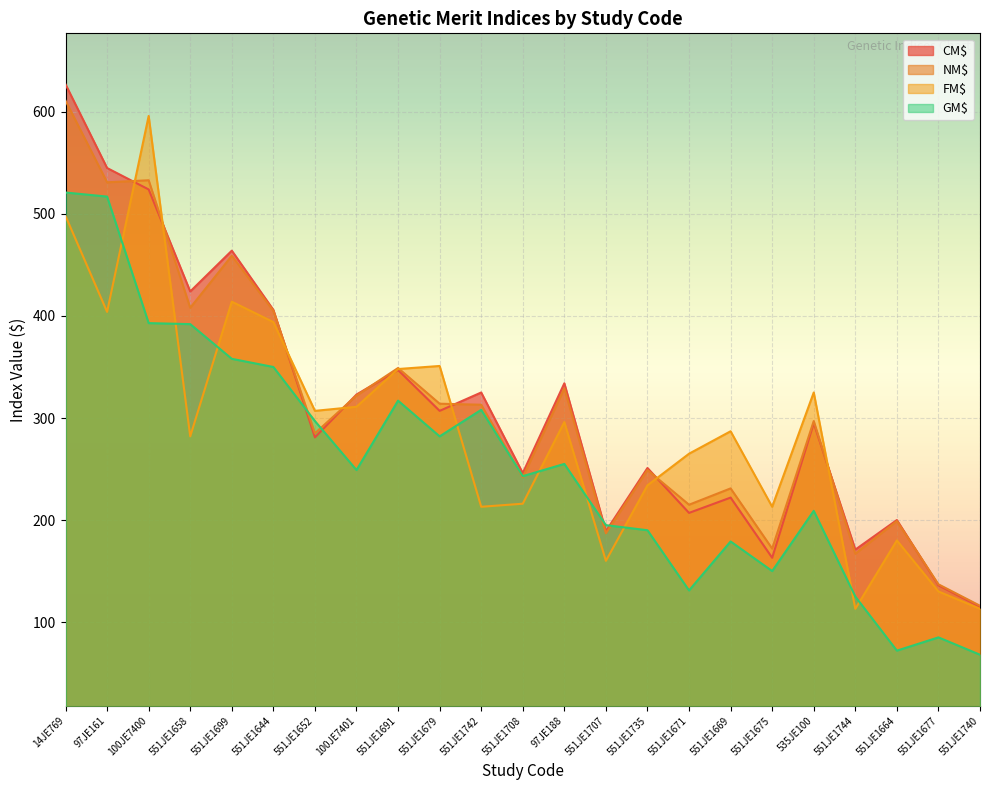

How many data points in NM$ are less than 297?

11